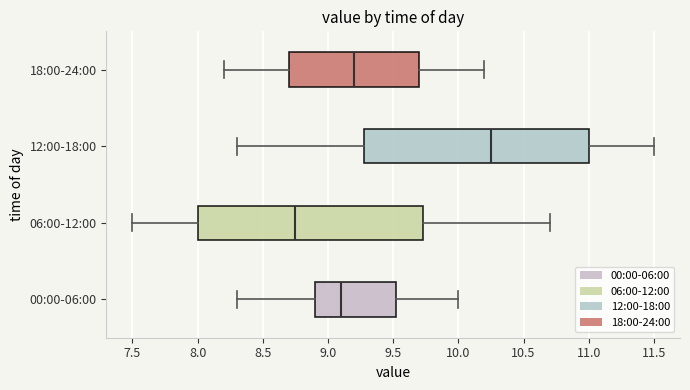

Which box has the furthest to the left median line?

06:00-12:00